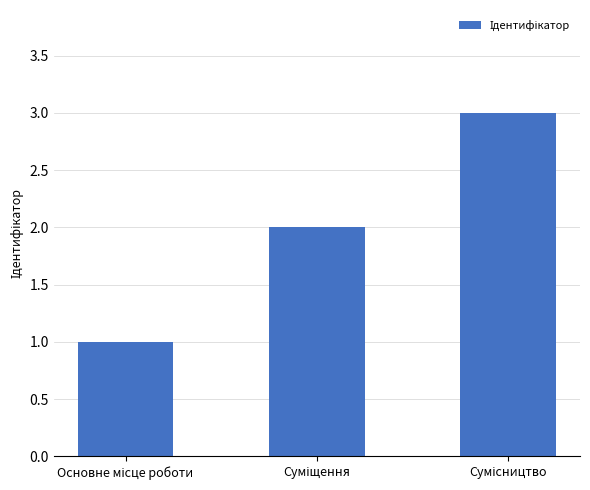

What is the maximum value shown in the chart?

3